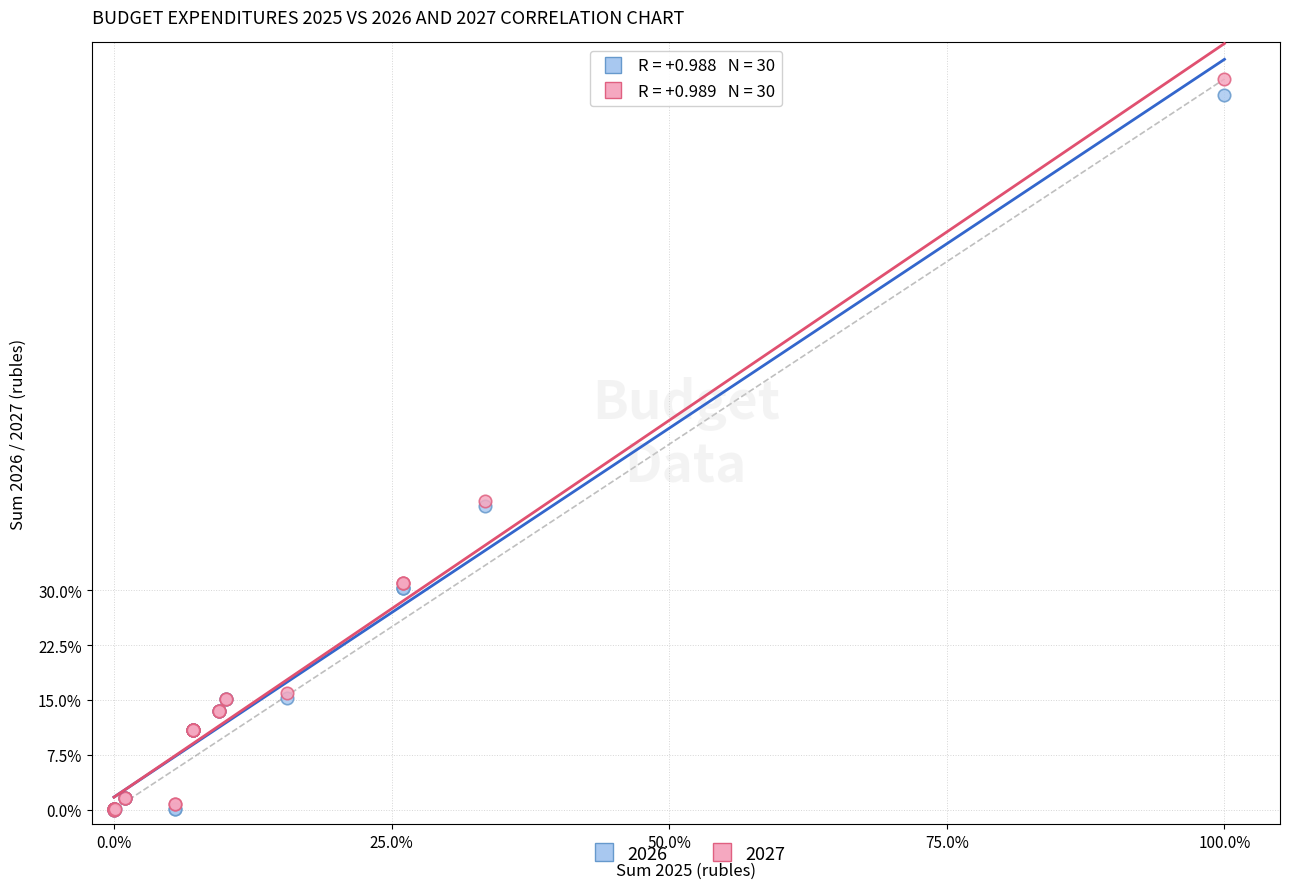

Which series contains the highest Y value?

2027